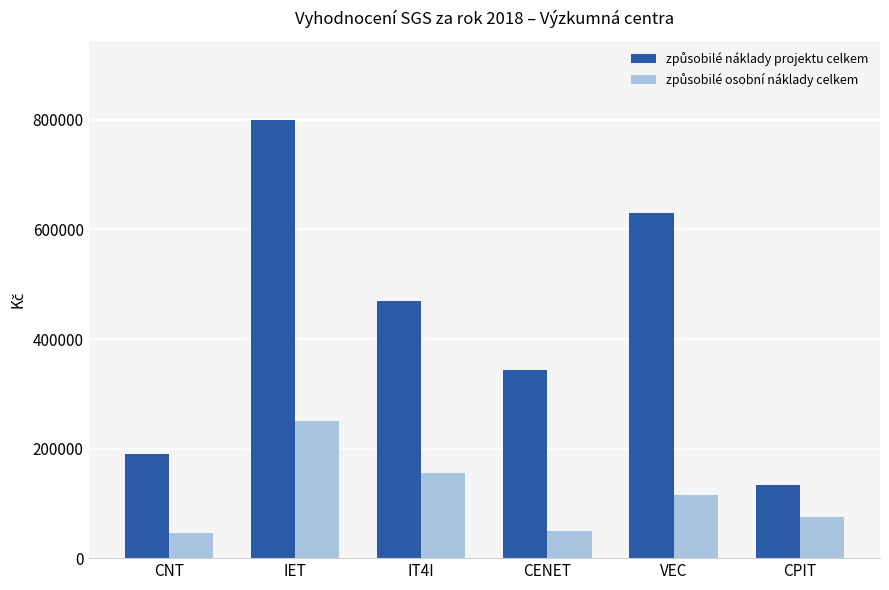

At which category does the chart reach its peak across all series?

IET